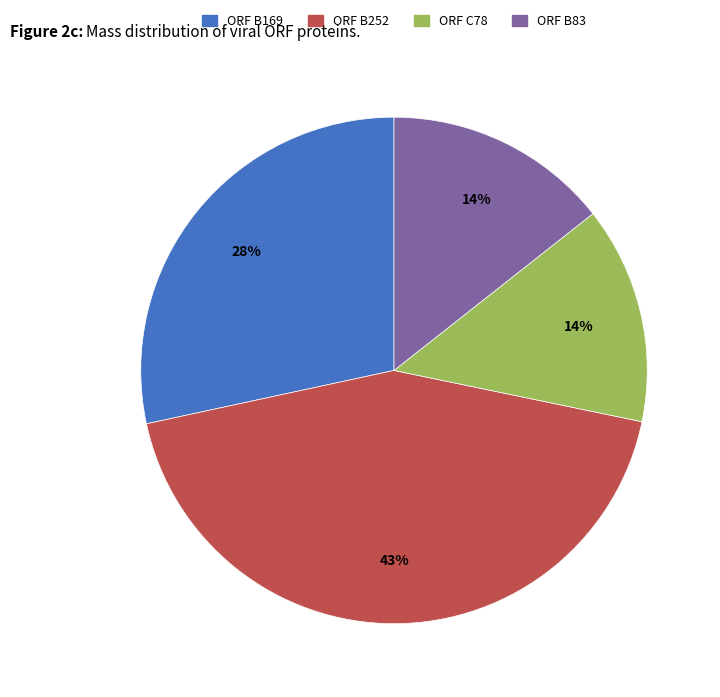

Combined, do ORF B83 and ORF B169 account for over 50%?

No